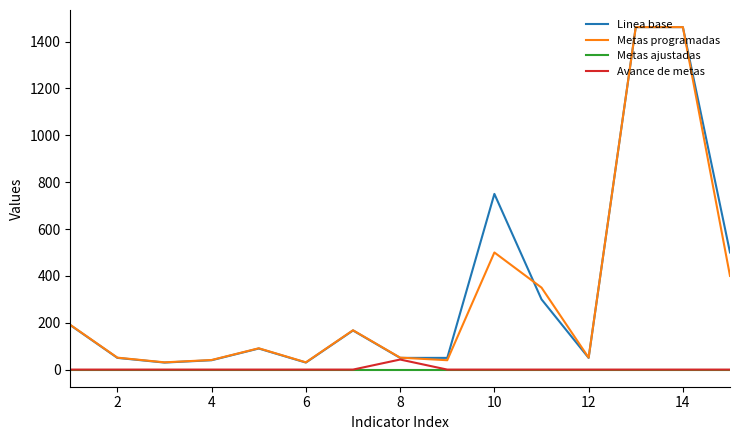

What is the maximum value for Linea base?

1462